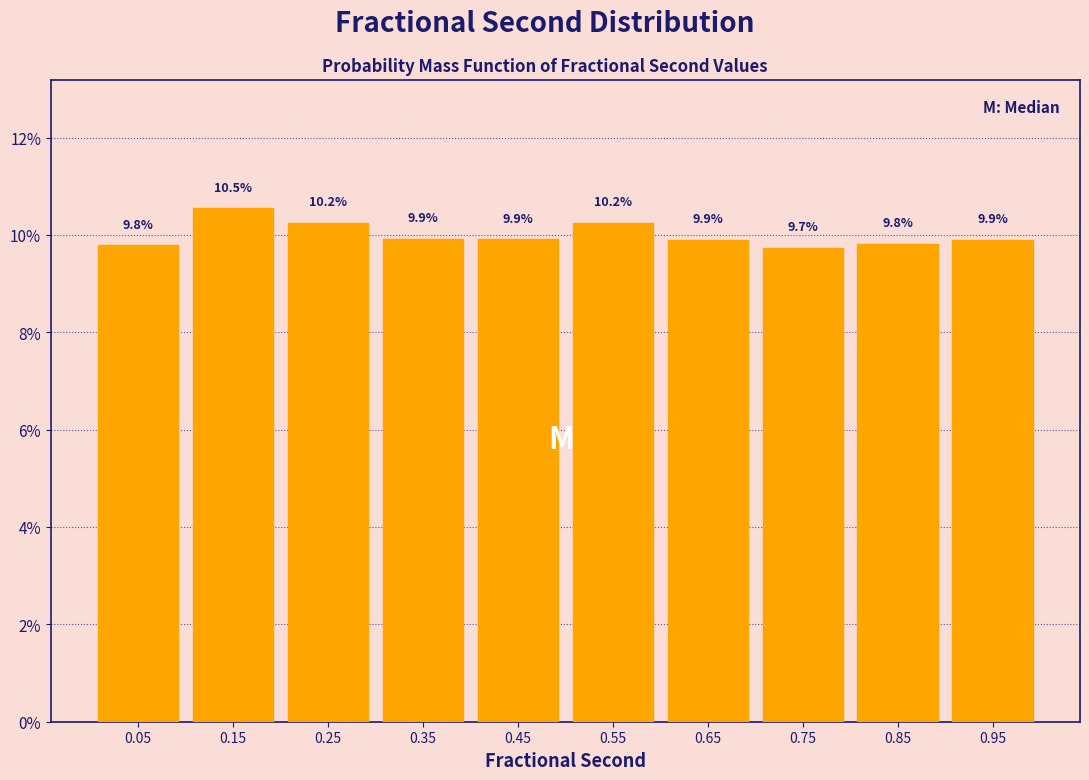

How tall is the bar that spans 0.0 to 0.1 on the x-axis?

9.8